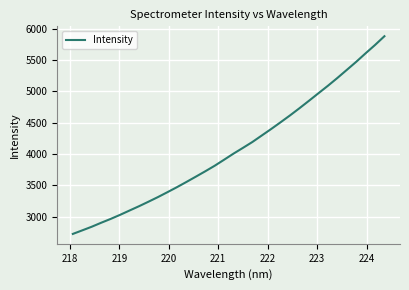

What is the minimum value shown in the chart?

2728.4